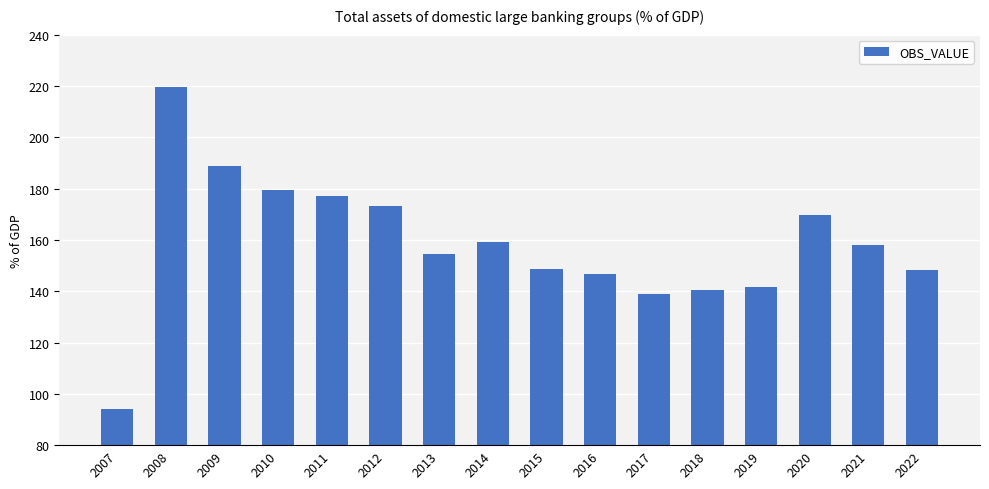

True or false: the data shows 32.5 at 2013.

False